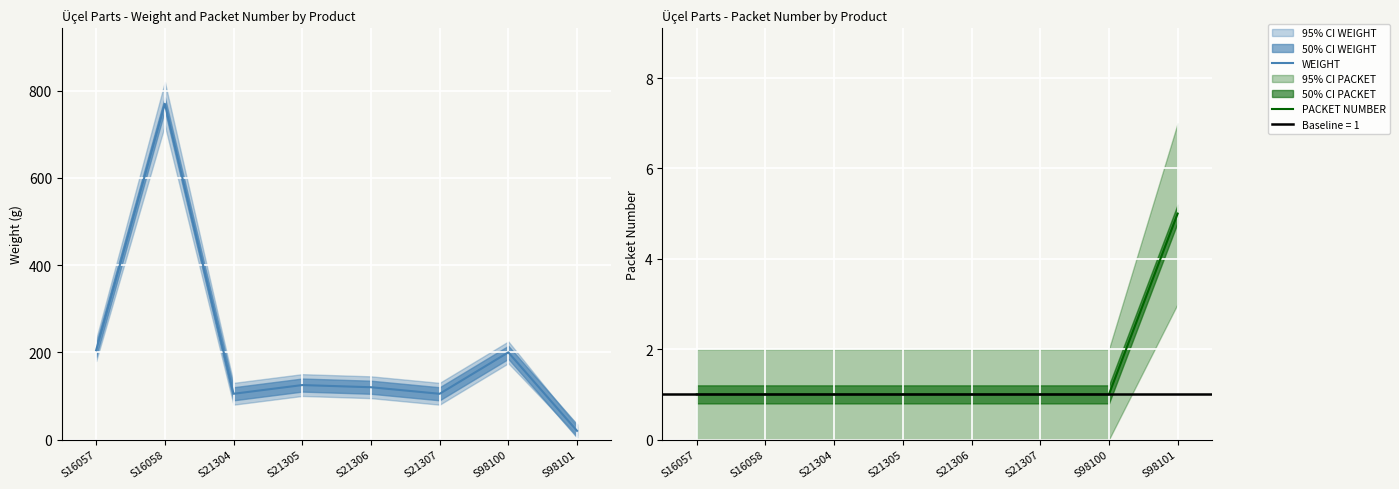

Between S21305 and S16057, which is larger?

S16057